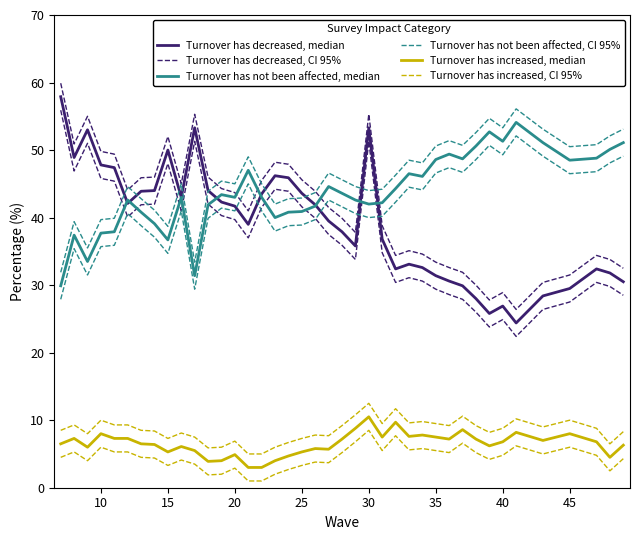

True or false: Turnover has not been affected, median has more than 2 points higher than both neighbors.

True